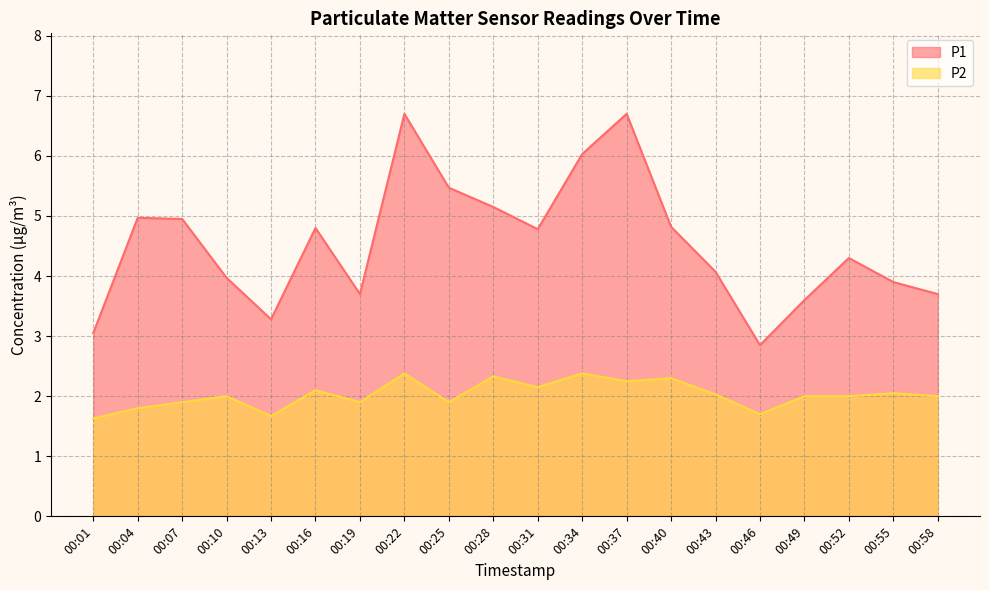

What is the difference between the maximum and second lowest values in the P2 series?

0.7